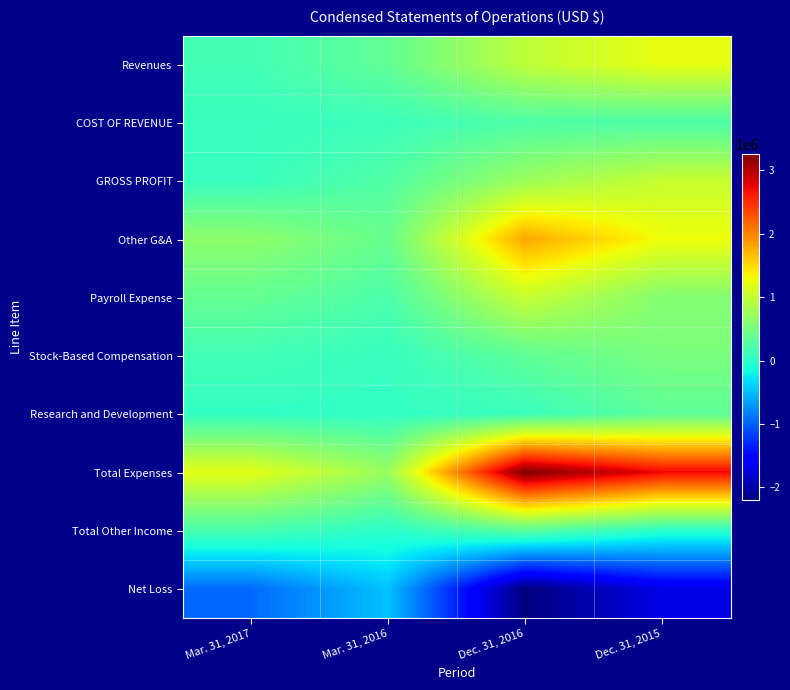

Between Dec. 31, 2016 and Mar. 31, 2016, which is larger?

Dec. 31, 2016